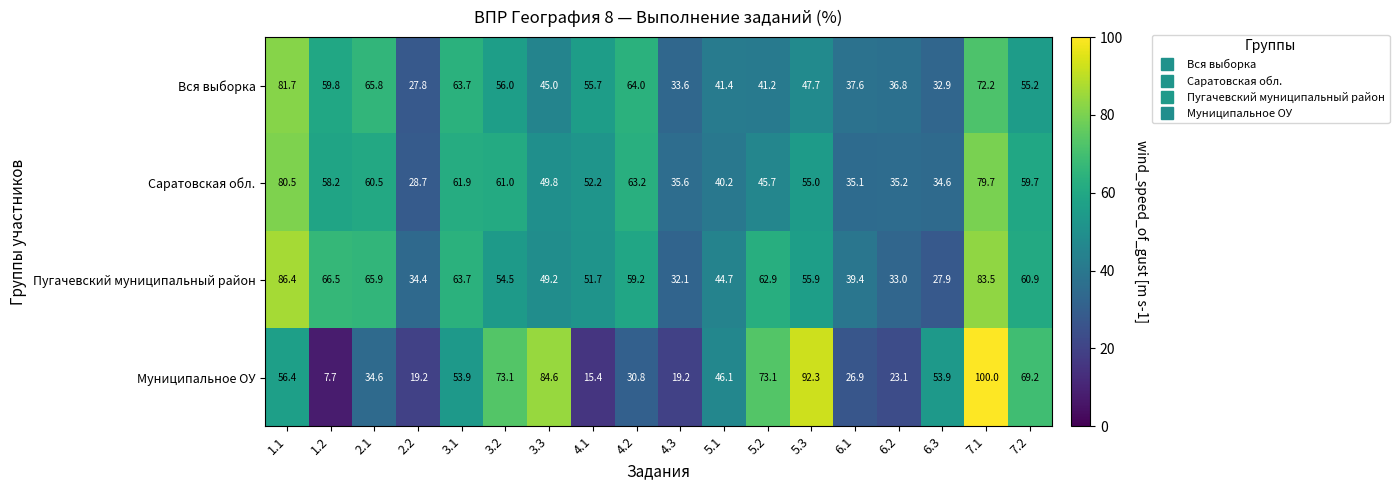

Rank the series at 3.3 from highest to lowest value.

Муниципальное ОУ, Саратовская обл., Пугачевский муниципальный район, Вся выборка